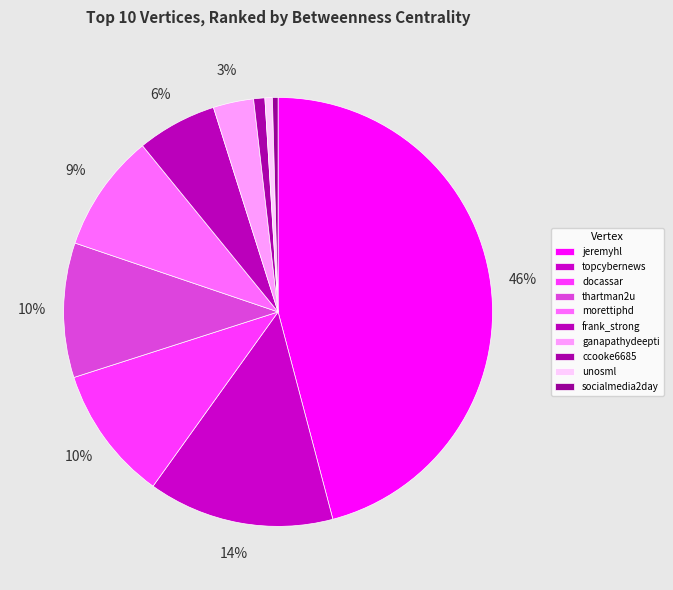

Does ccooke6685 account for over 50% of the chart?

No